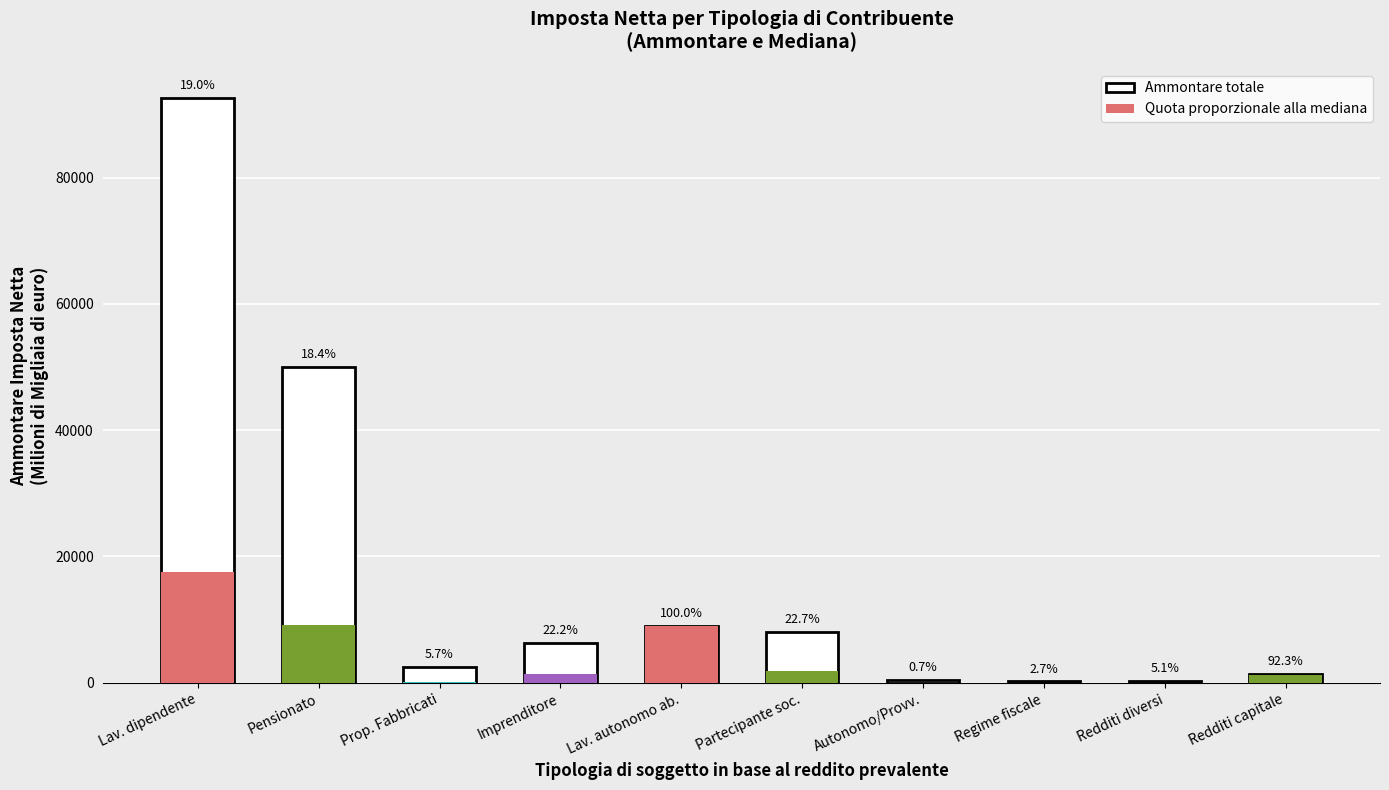

How many values exceed 1385?

5